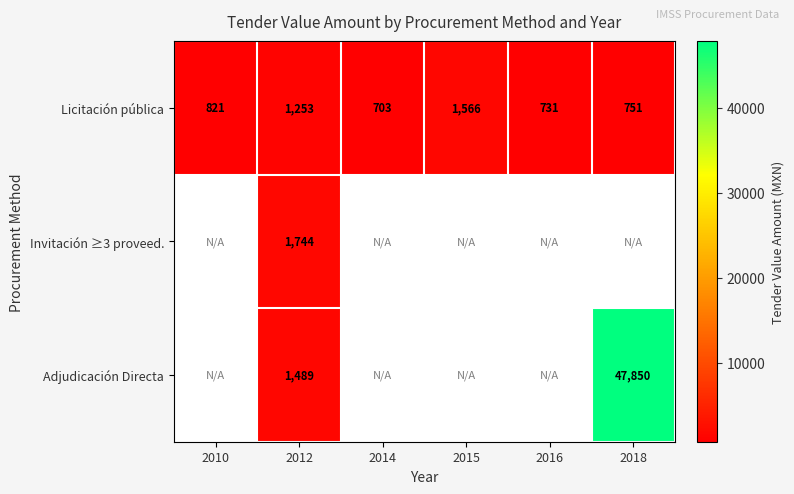

What is the total value across all series at 2012?

4486.0